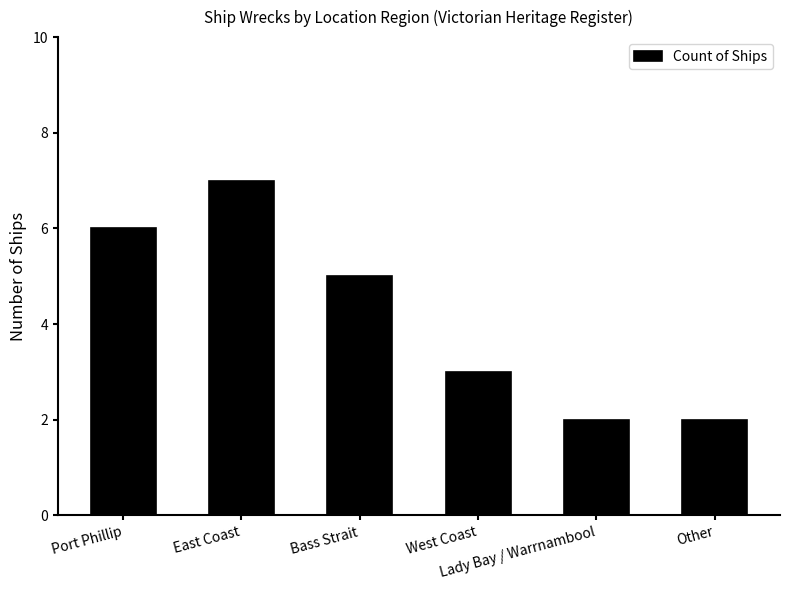

What is the greatest value displayed?

7